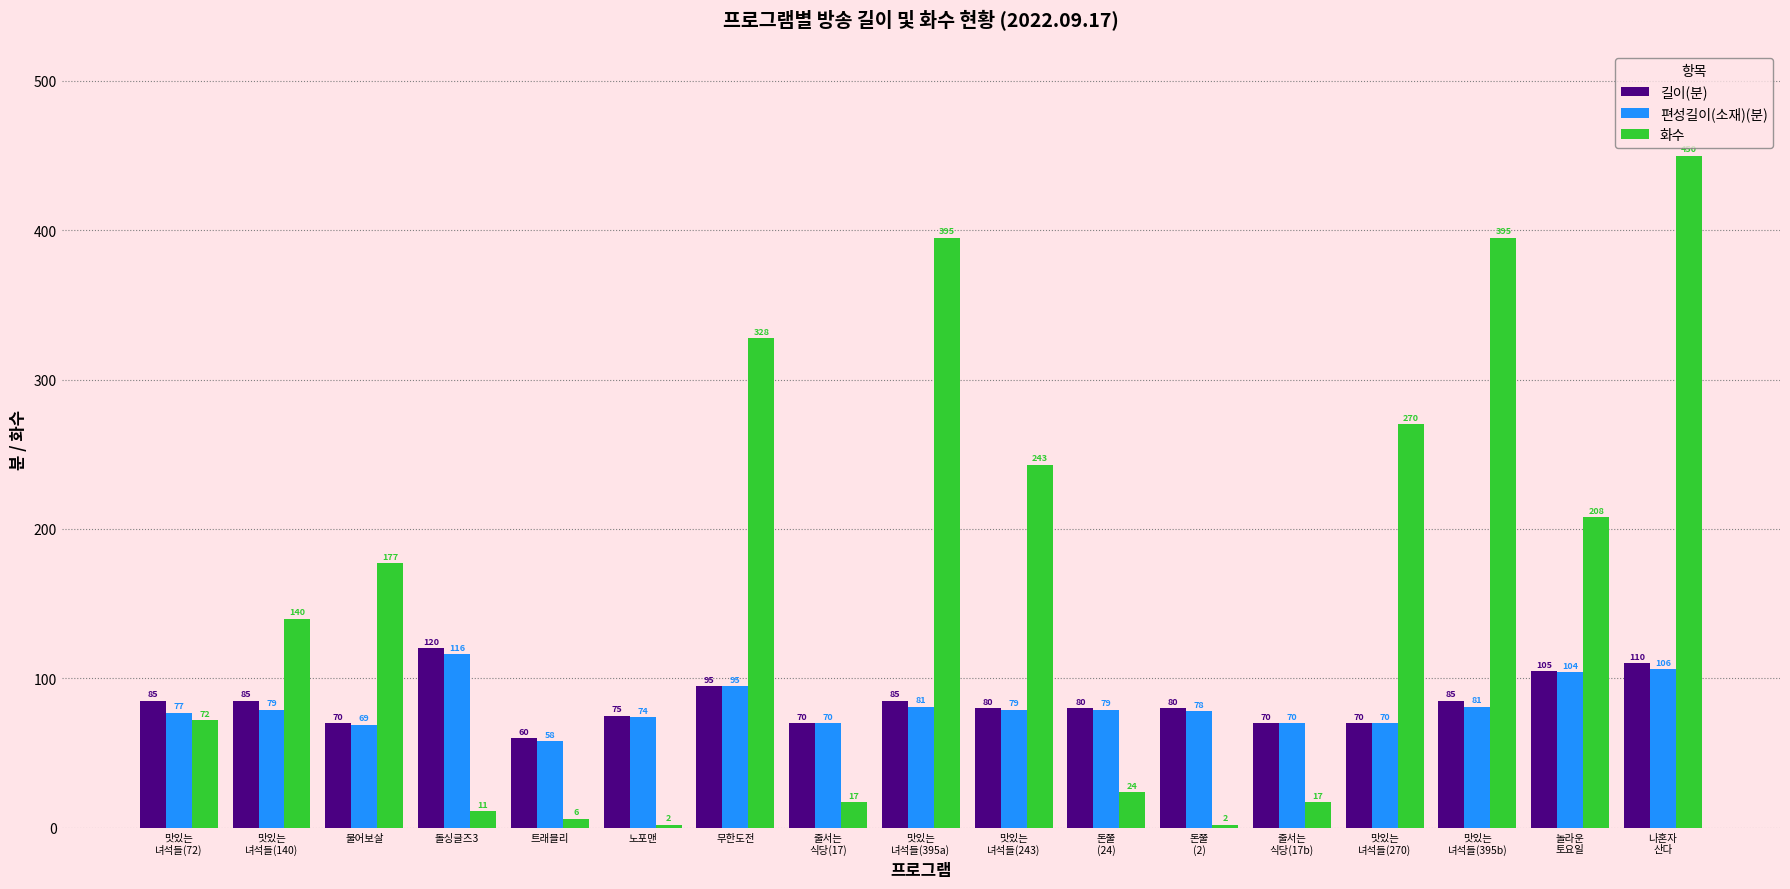

At which category does the chart reach its peak across all series?

나혼자
산다